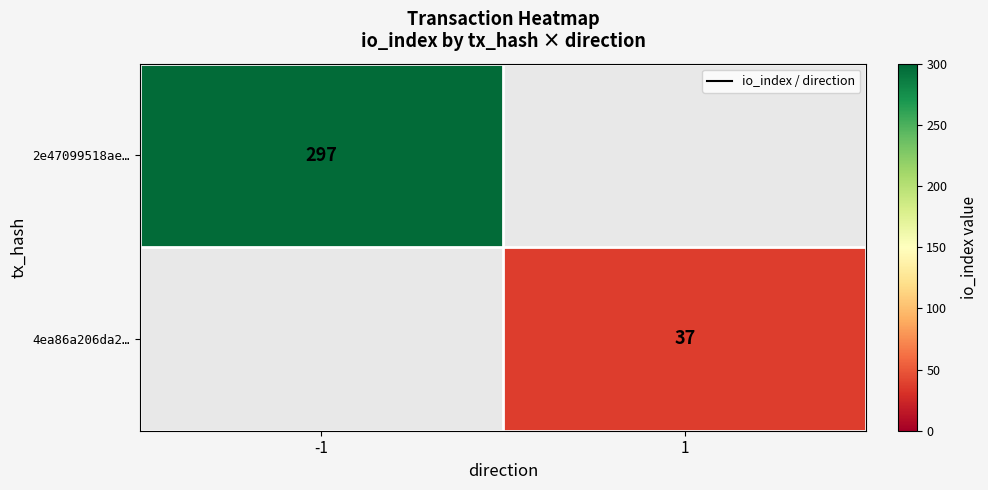

Count the number of data series in this chart.

2